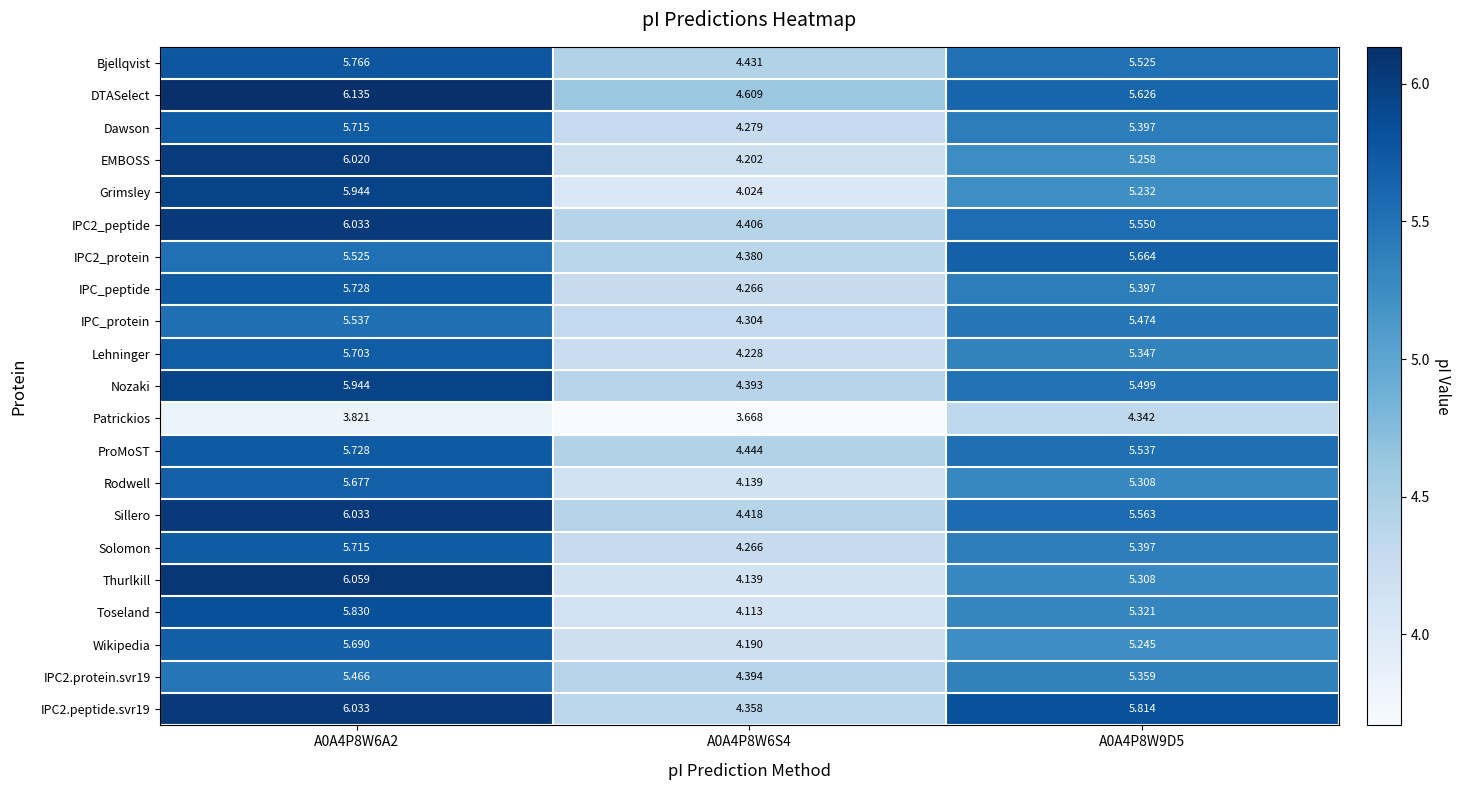

How many data points in IPC2.protein.svr19 are above 5?

2